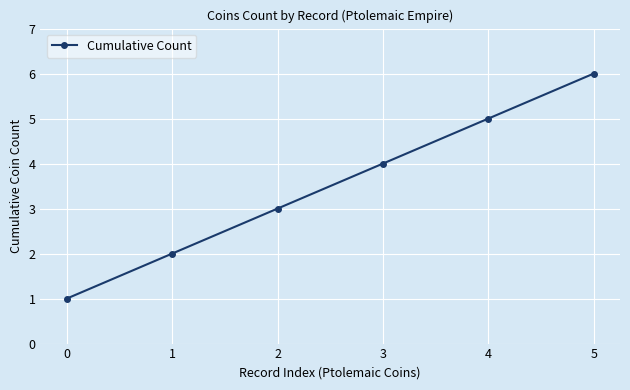

List the labels in order of value, smallest first.

0, 1, 2, 3, 4, 5